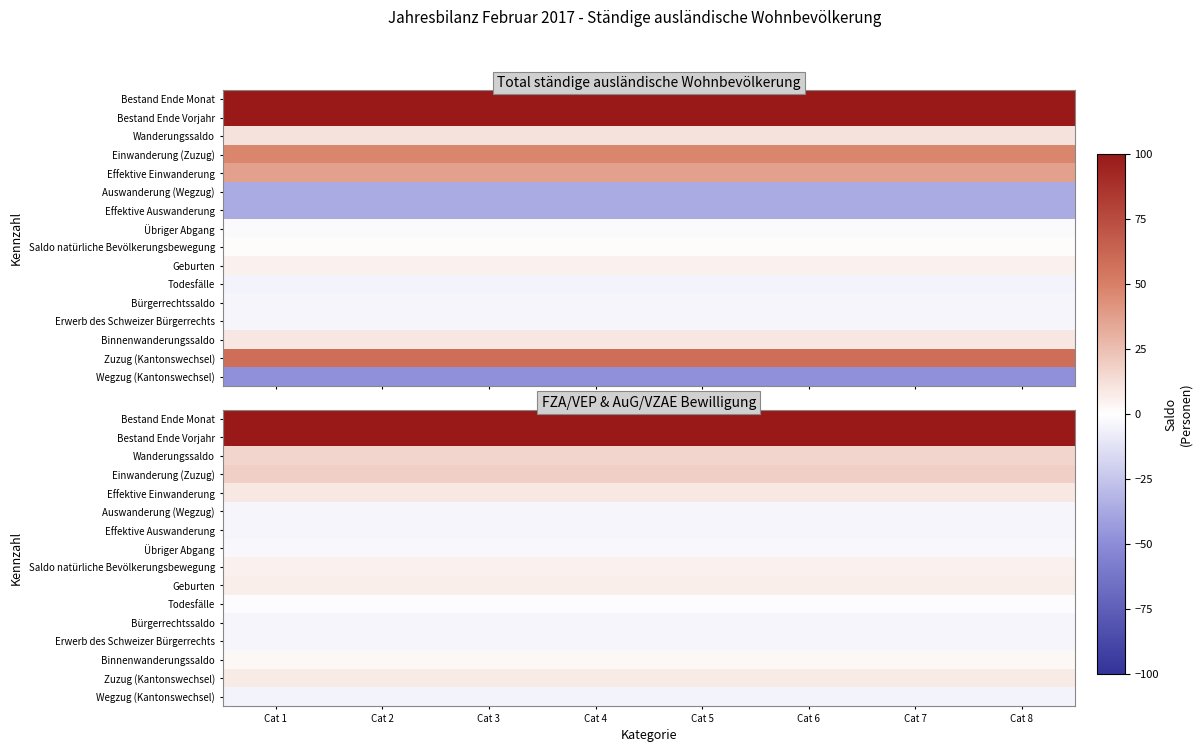

Is the value of Auswanderung (Wegzug) at Cat 6 greater than the value of Todesfälle at Cat 4?

No